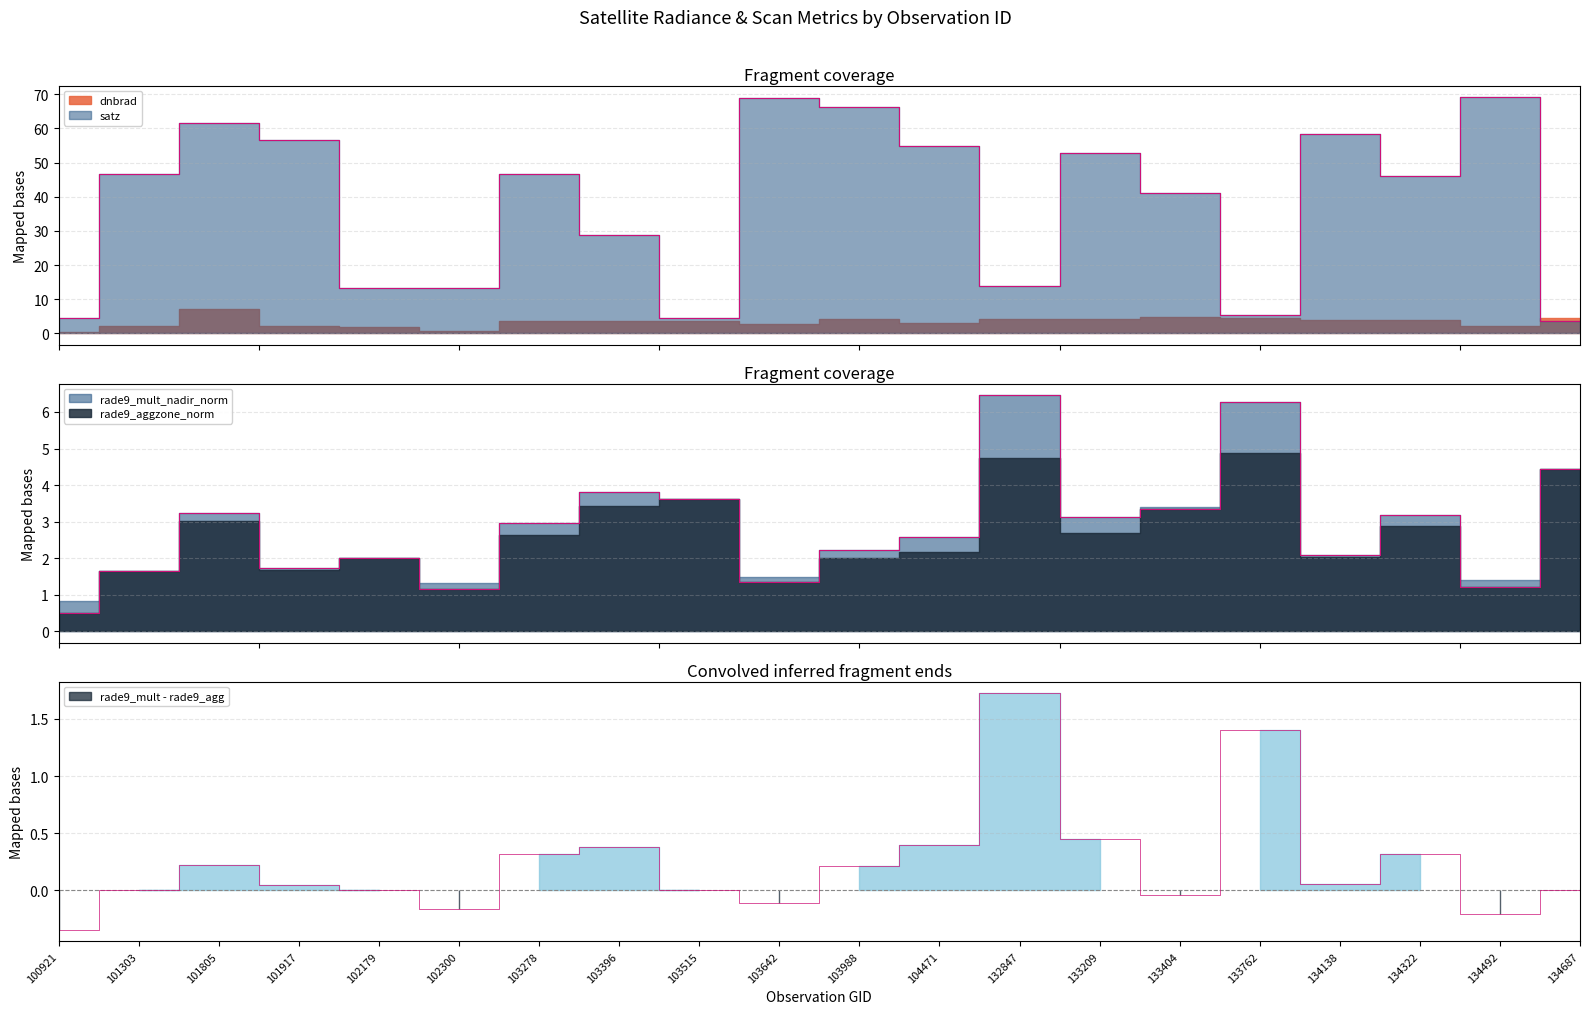

Which series has the largest total across all categories?

satz